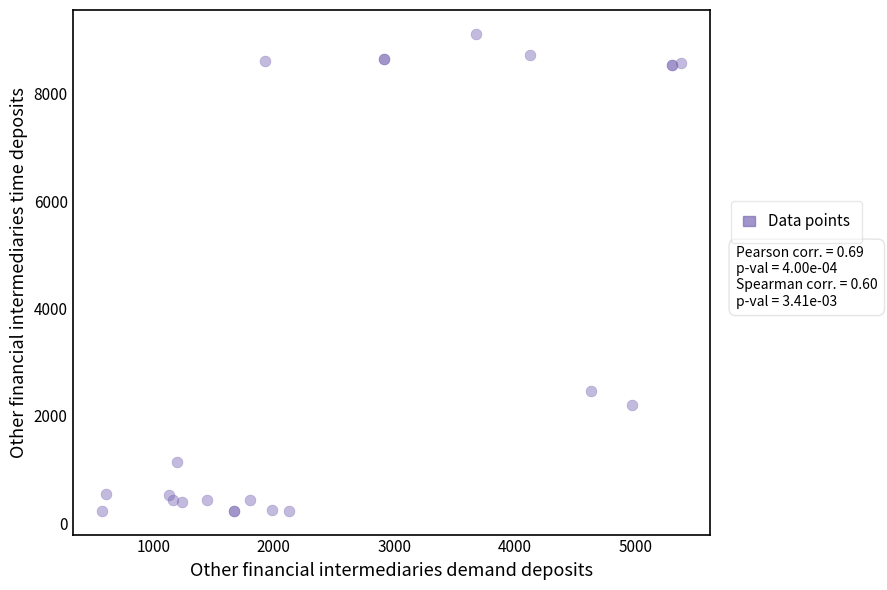

What Y value in the scatter plot is closest to 4671?

2466.7